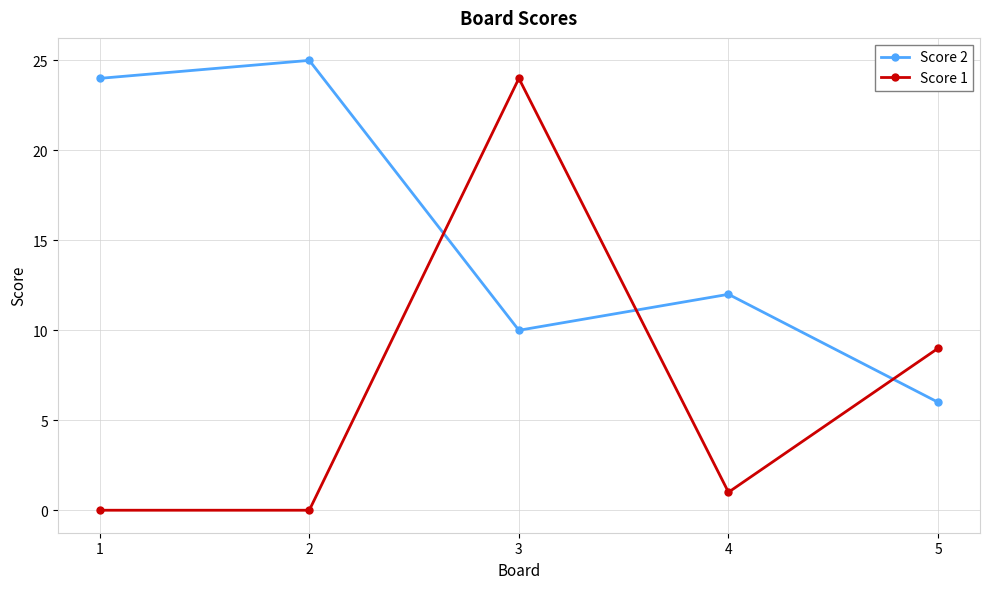

How many interior local valleys does the Score 2 series have?

1